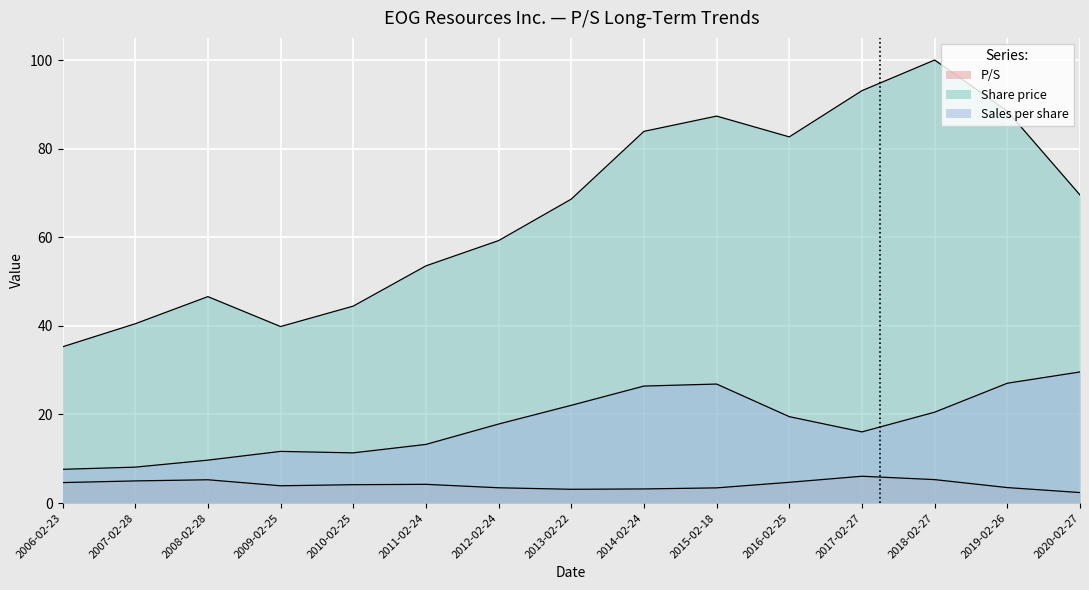

Where is Sales per share nearest to the value 20?

2018-02-27